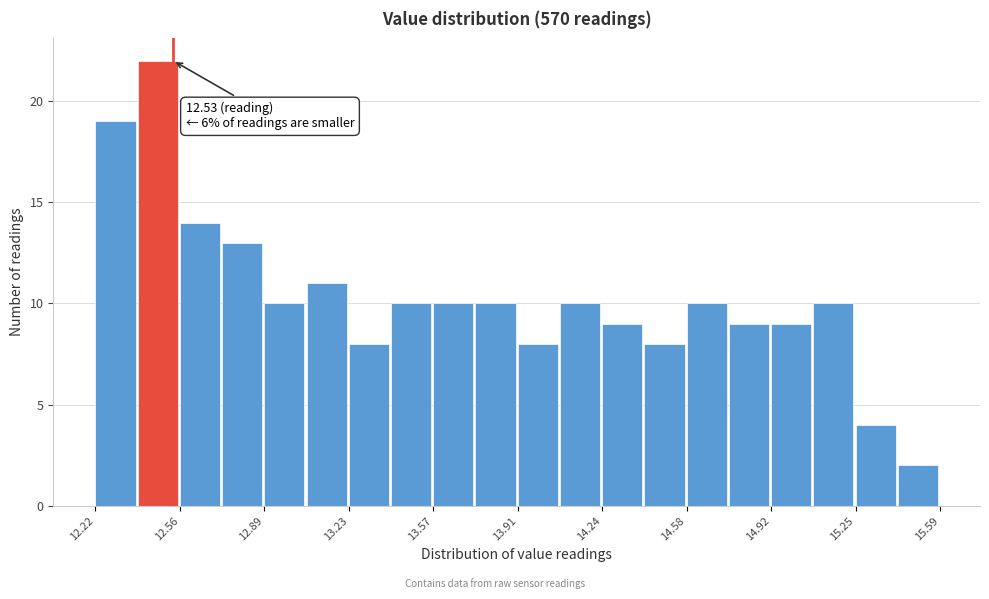

Around what value on the x-axis is the tallest bar? Give the approximate position of its centre, as read against the axis.

12.45